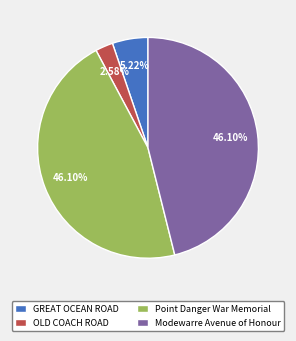

What is the ratio of the value at Modewarre Avenue of Honour to the value at GREAT OCEAN ROAD?

8.8